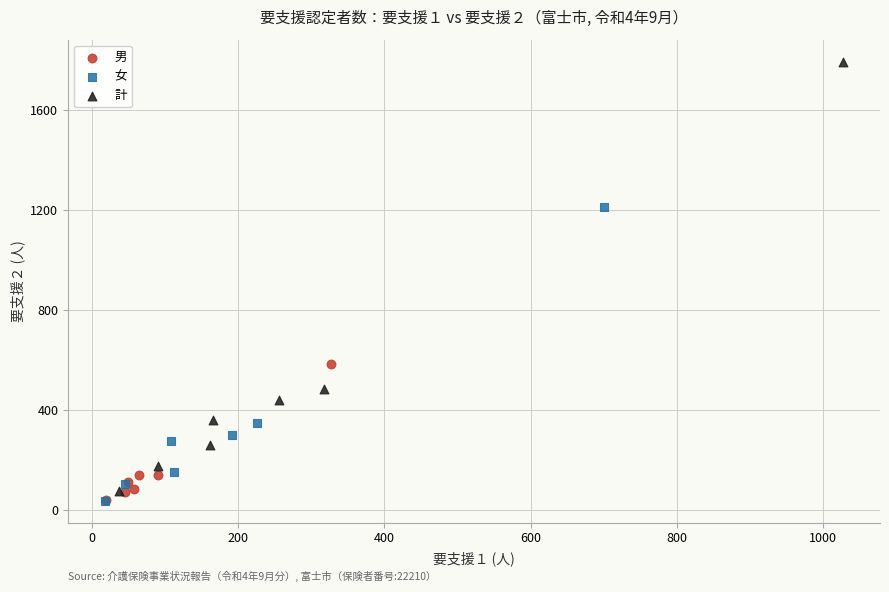

Which series has the widest spread of Y values?

計